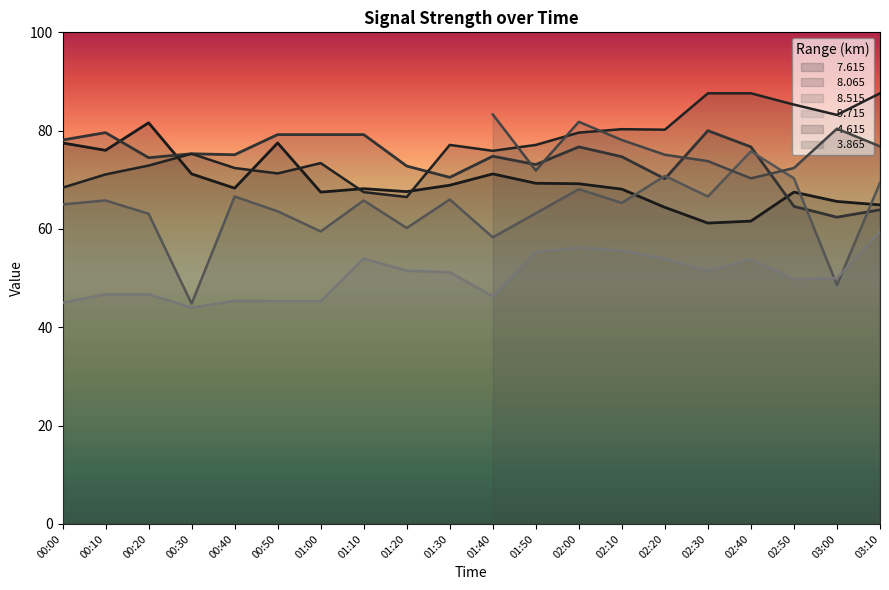

At which category is the sum across all series the highest?

02:40